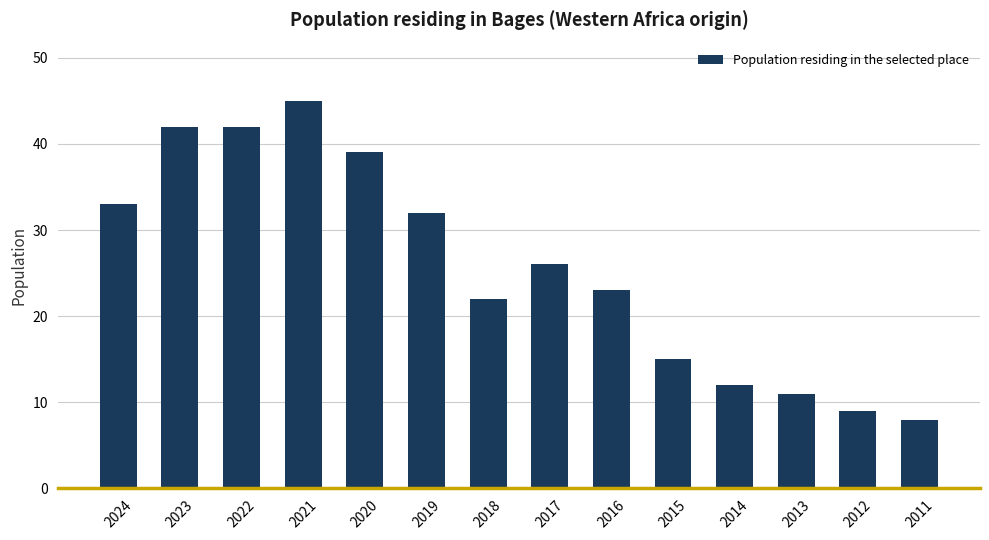

The value at 2013 is 6. True or false?

False